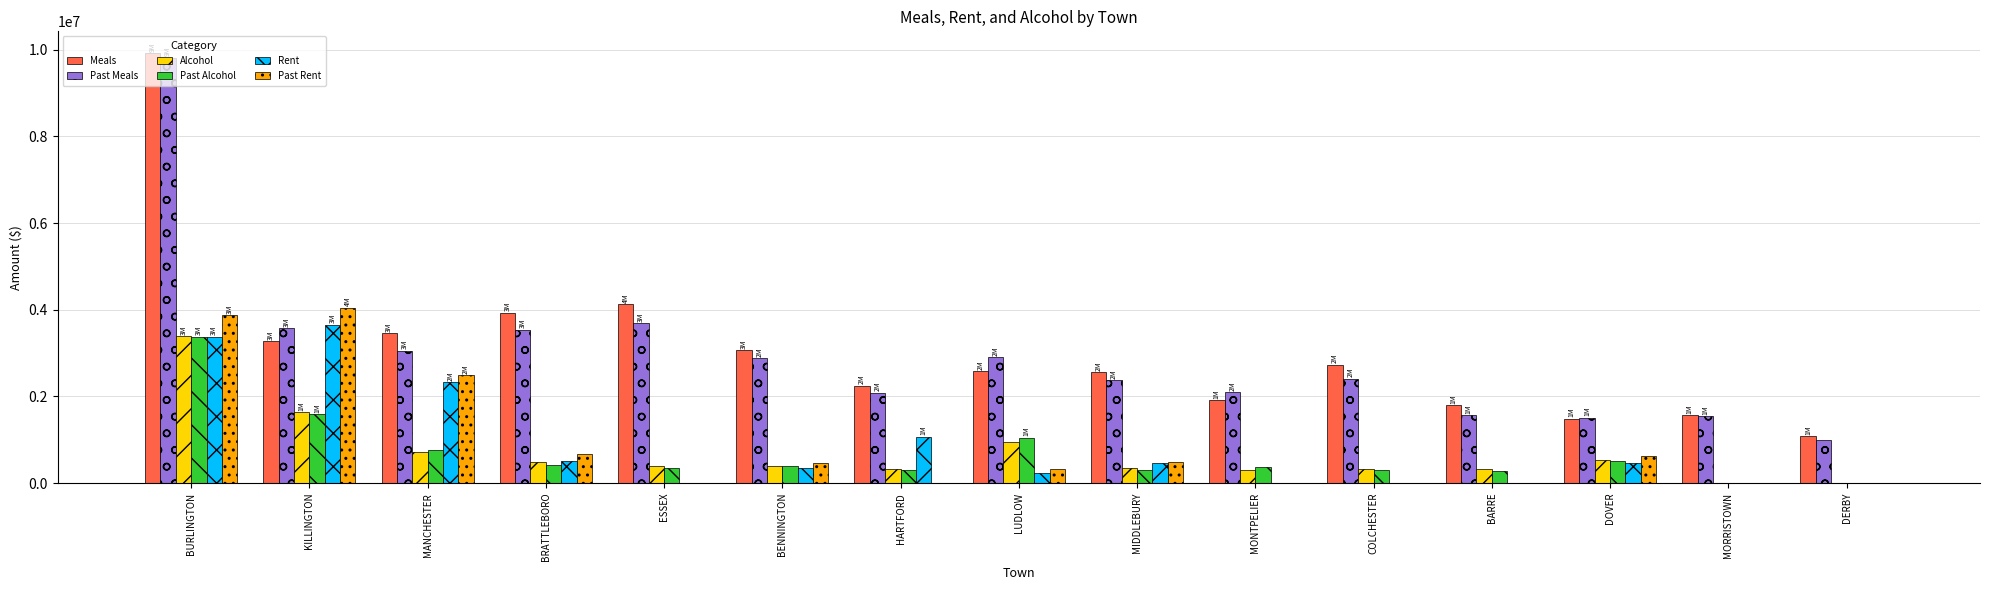

What is the sum of the Rent values at MONTPELIER and BENNINGTON?

338331.1